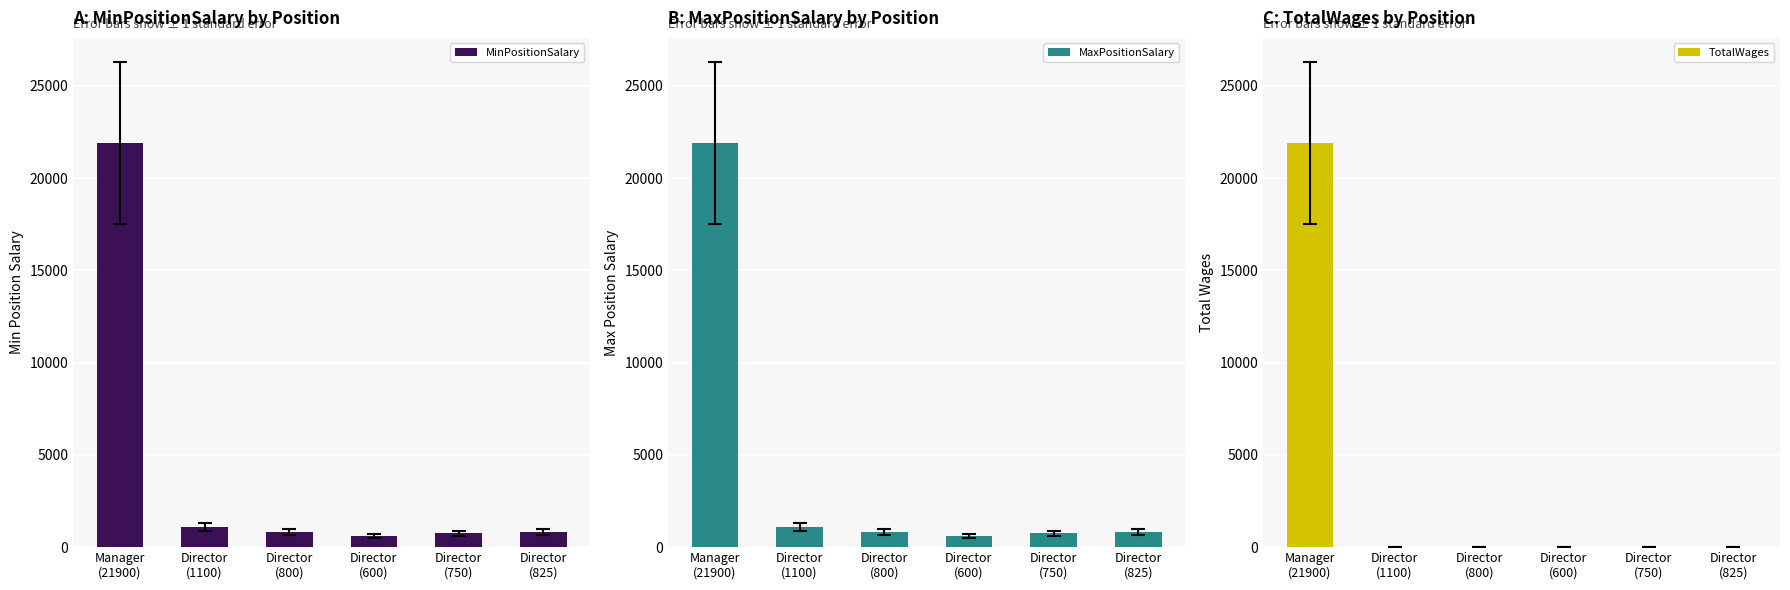

What is the total value across all series at Director
(800)?

1600